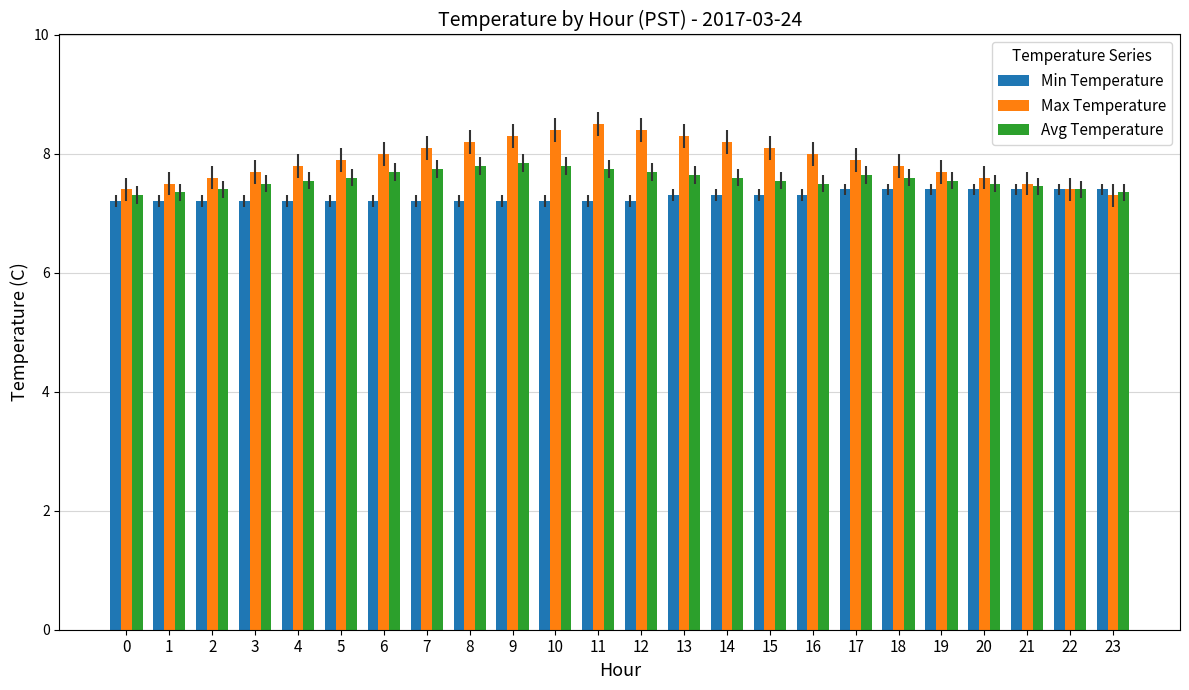

What is the difference between the highest and lowest values at 7?

0.9